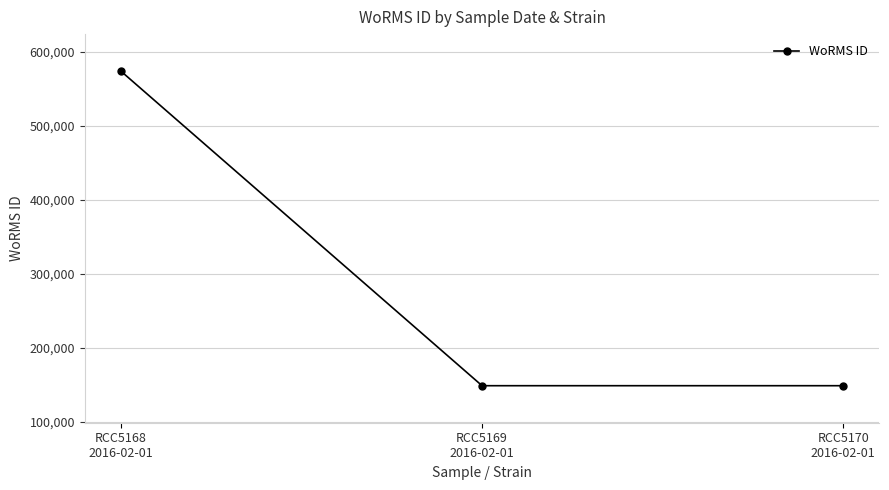

What is the greatest value displayed?

574064